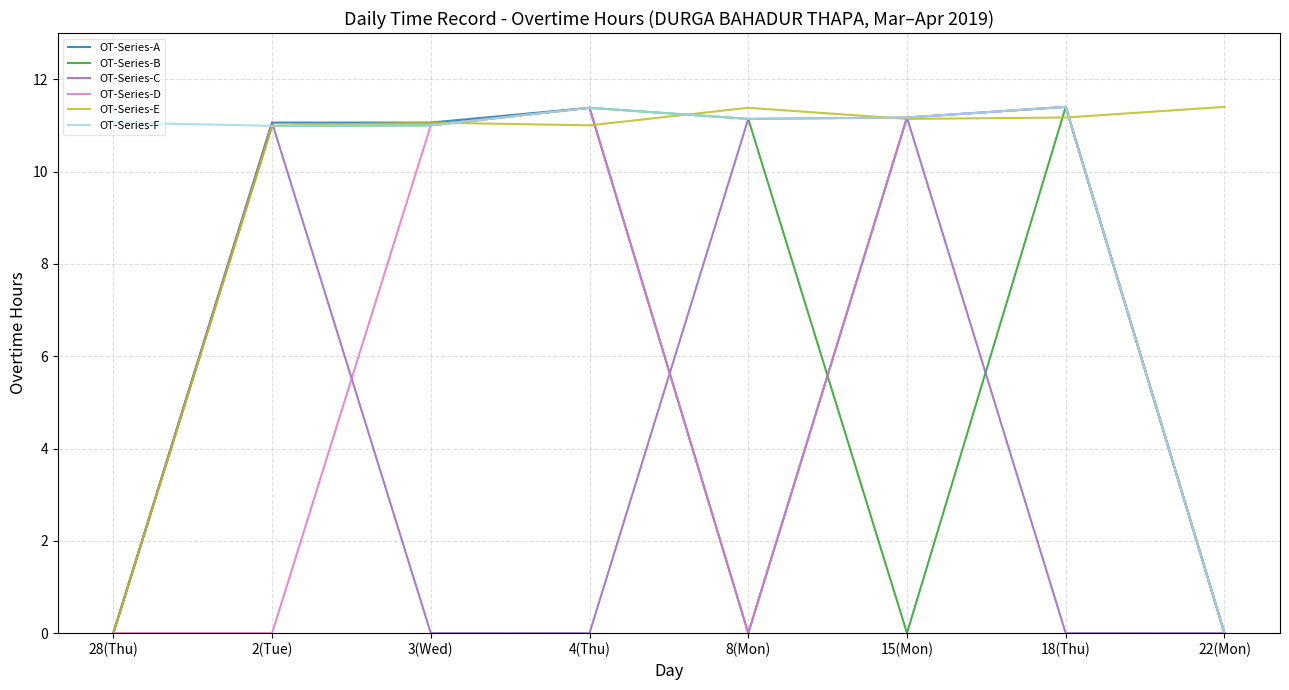

What is the spread (max minus min) of values at 18(Thu)?

11.4